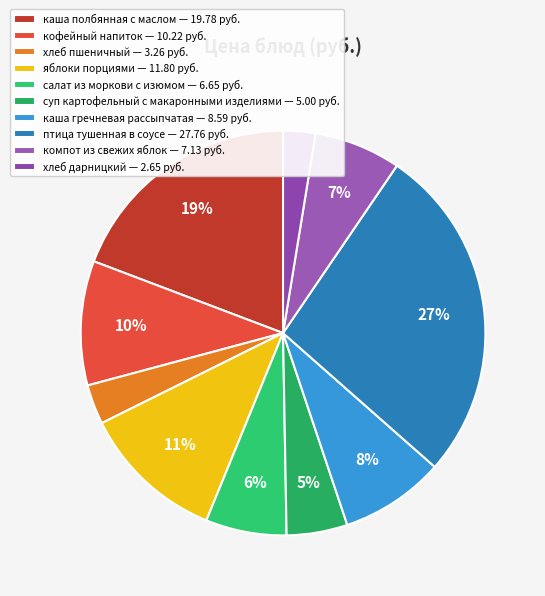

Is there a majority slice in this chart?

No